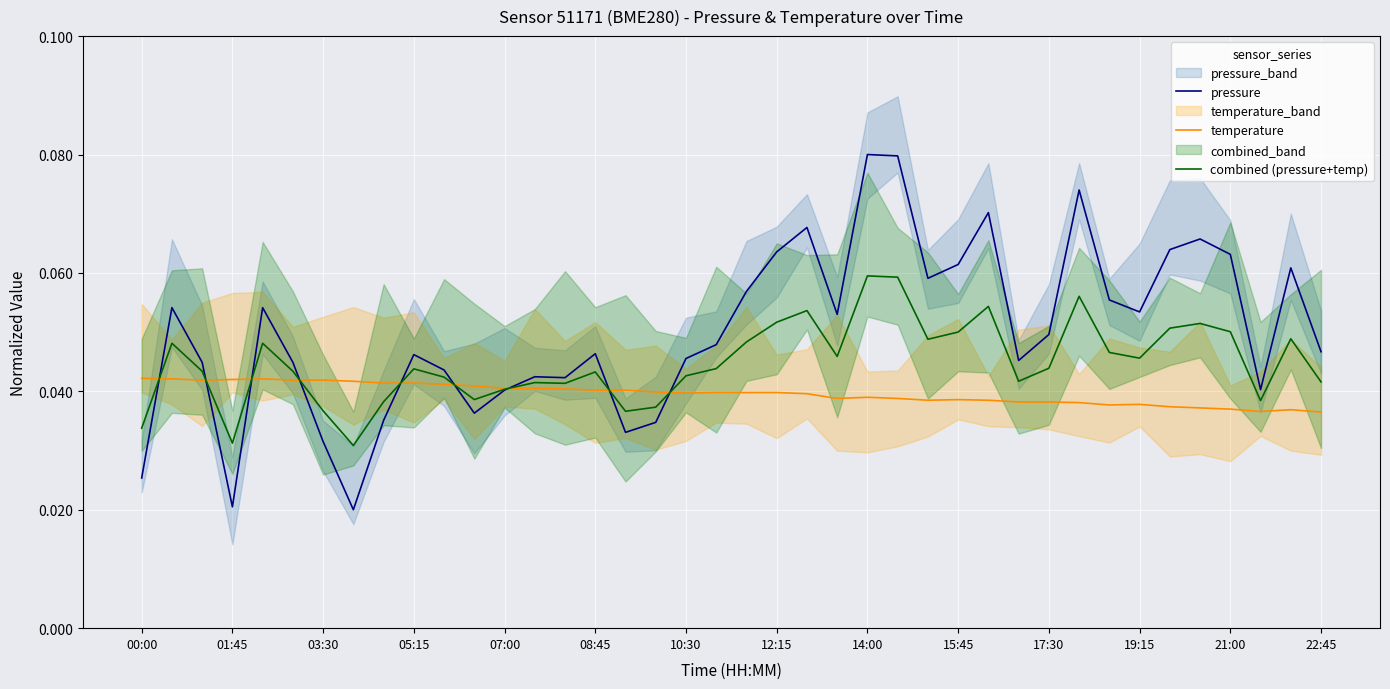

List the series in order of their overall mean, lowest first.

temperature, combined (pressure+temp), pressure